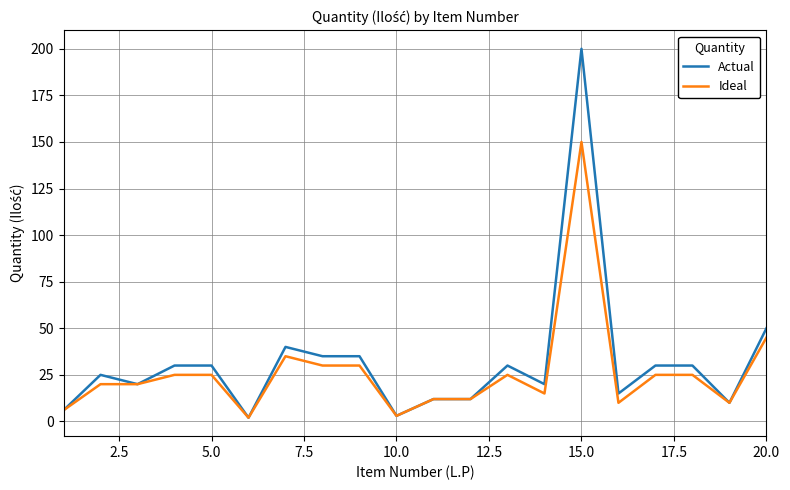

Which series has the largest range (max minus min)?

Actual